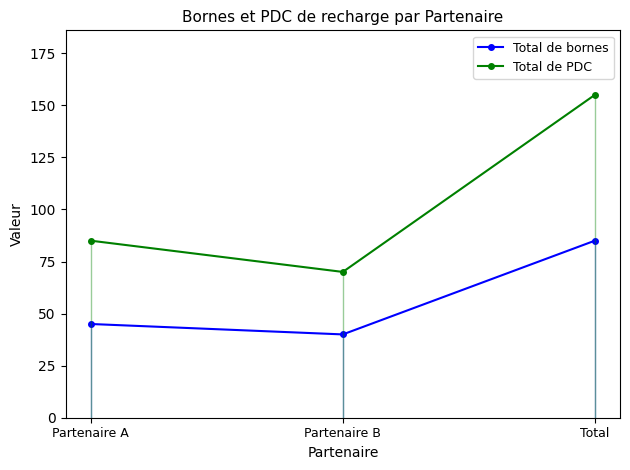

List the labels in order of Total de bornes value, largest first.

Total, Partenaire A, Partenaire B